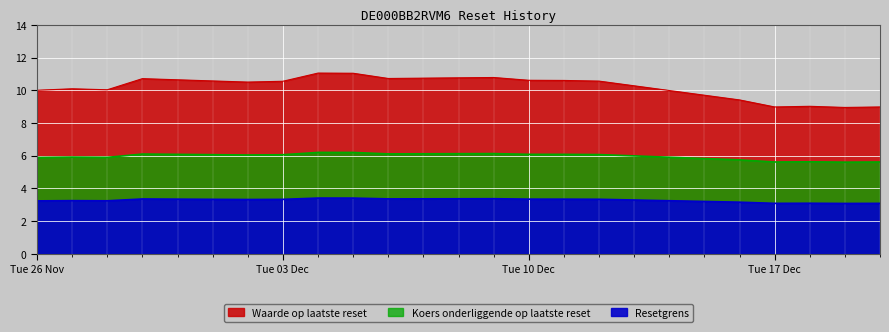

What is the value of the Koers onderliggende op laatste reset point at the 9th from the left?

6.1